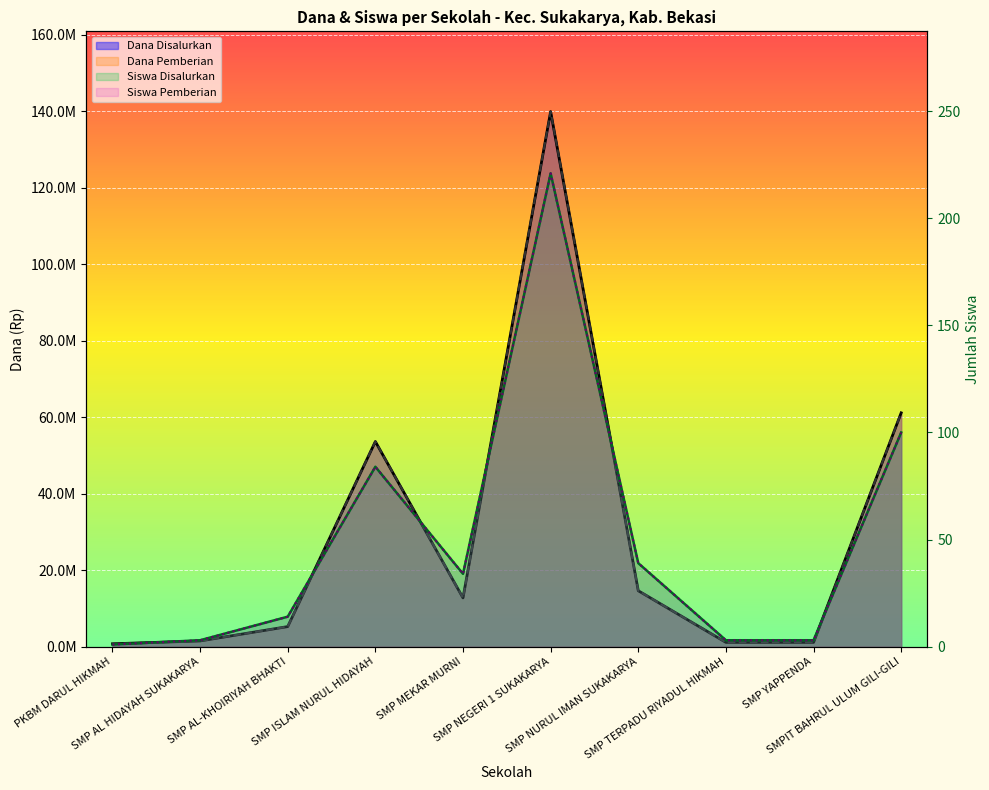

What is the value of the Dana Disalurkan point at the 8th from the left?

1125000